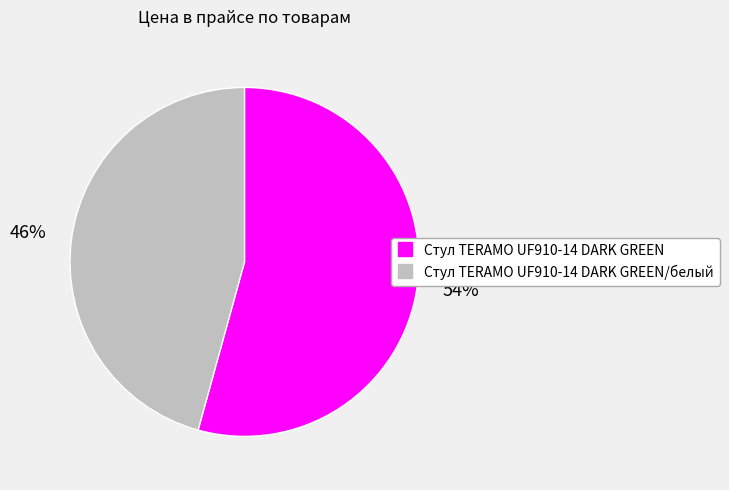

To the nearest percent, what is the average slice percentage?

50%